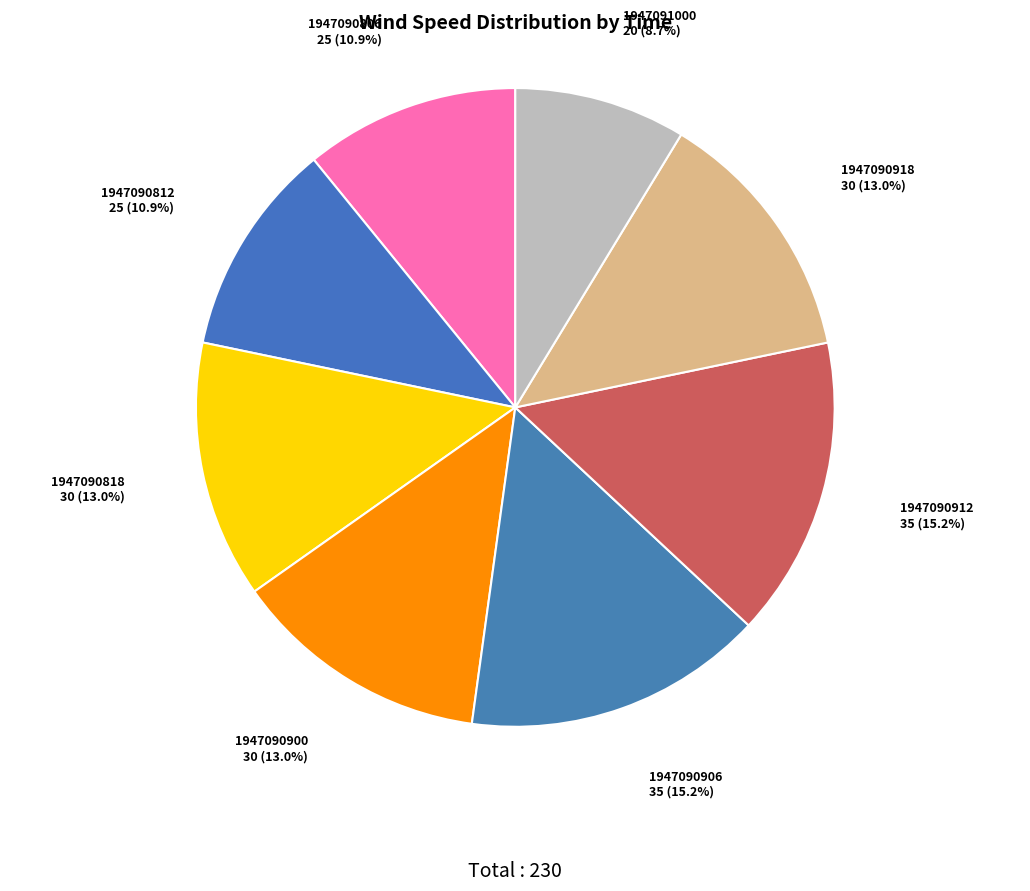

Which category has the smallest portion of the pie?

1947091000